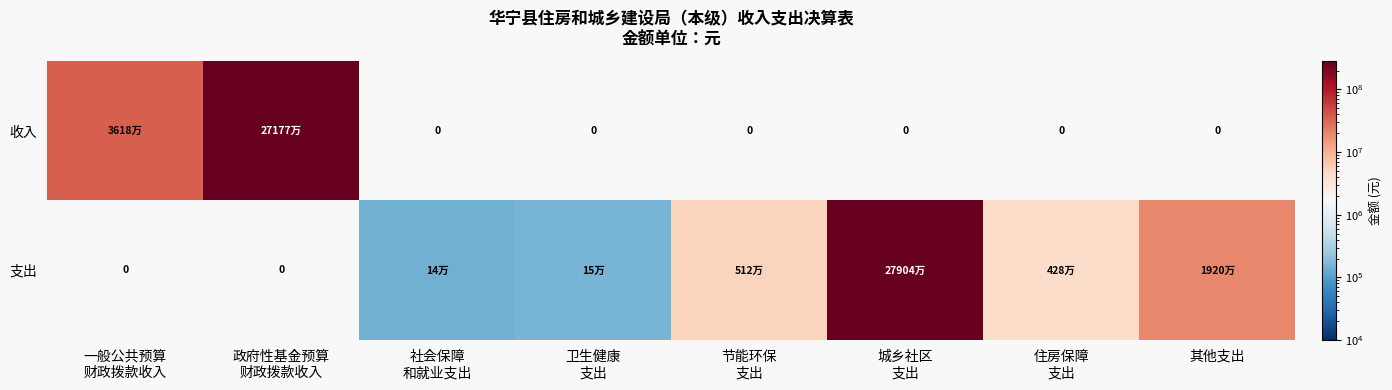

At which label does 支出 reach its peak?

城乡社区 支出